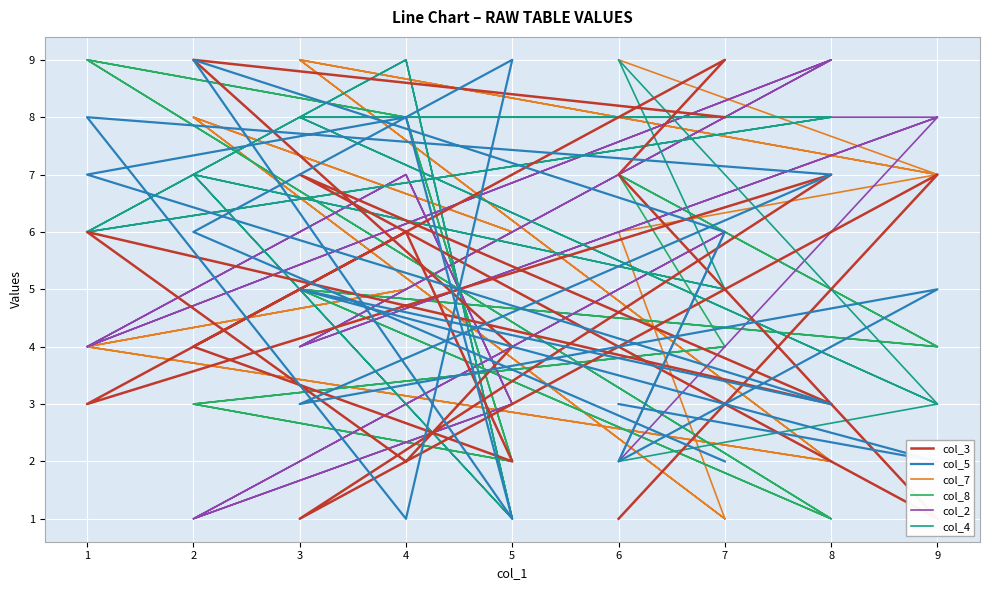

At which label does col_5 first exceed 5?

2